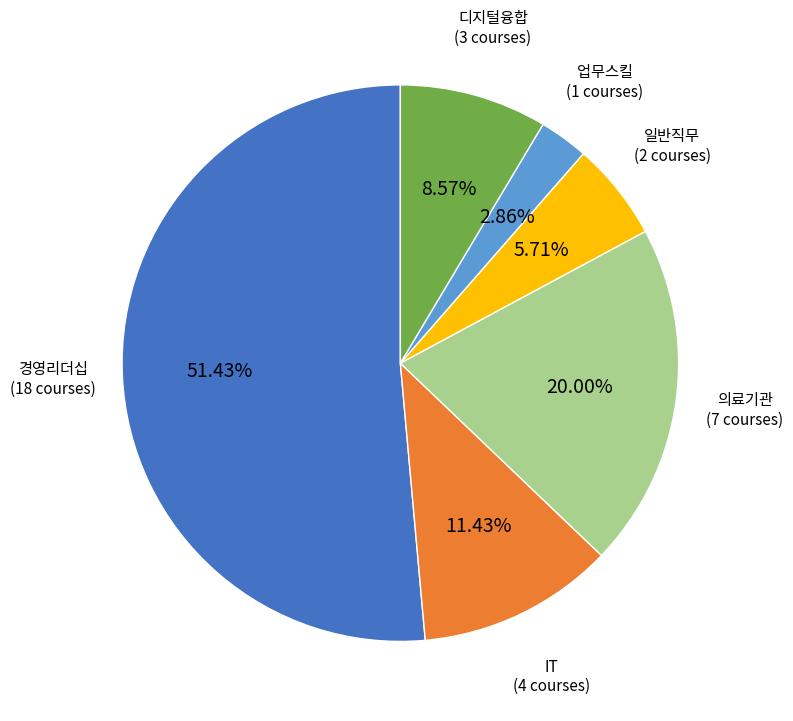

Is there a majority slice in this chart?

Yes